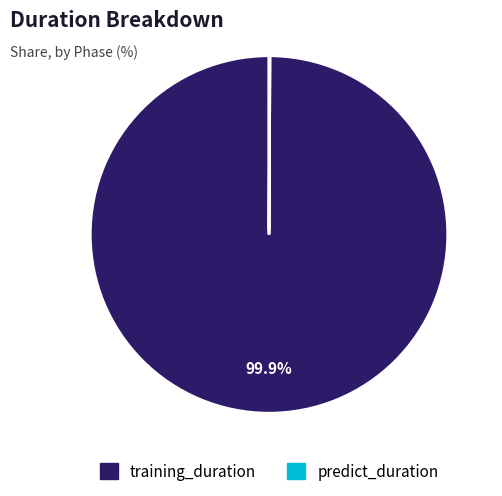

Which slice represents more than half of the pie?

training_duration